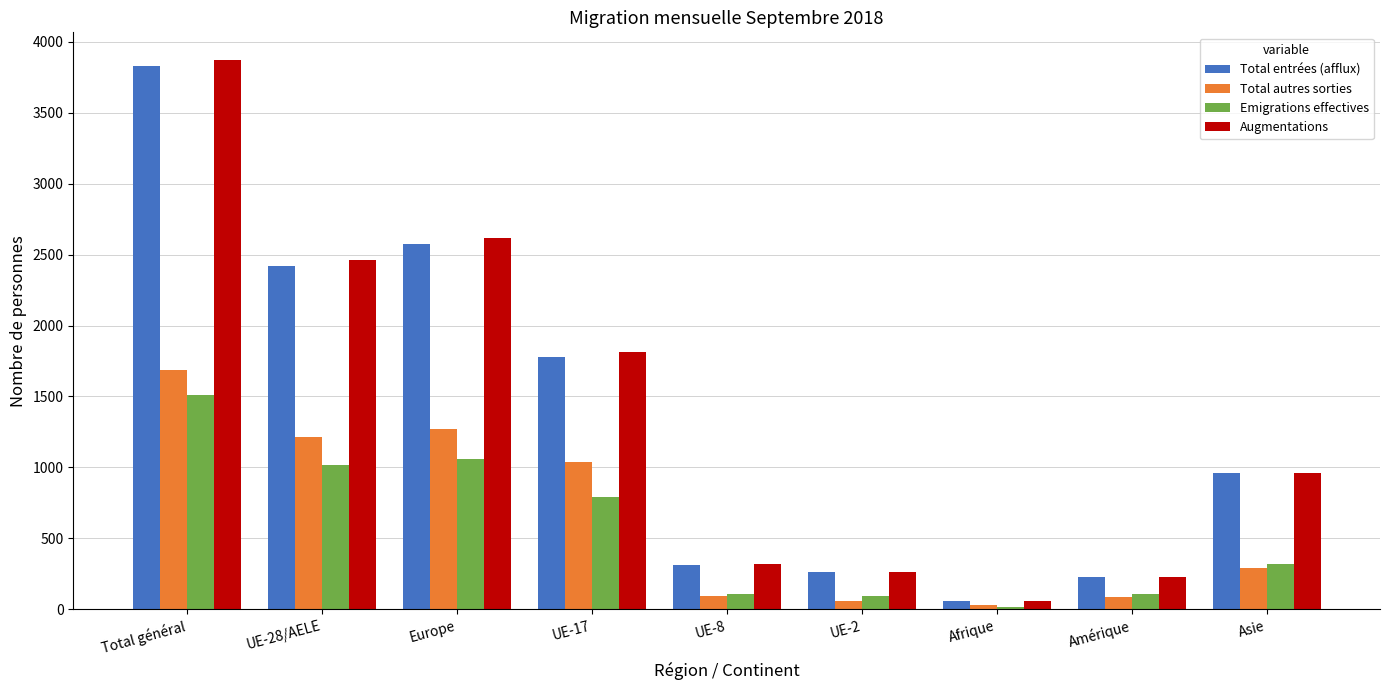

The value of Total autres sorties at Total général is 806. True or false?

False